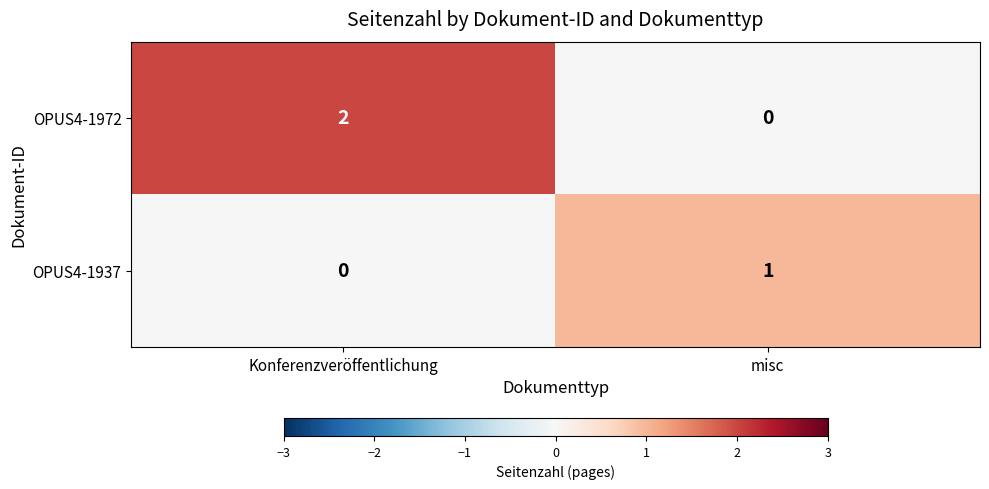

Which series has the largest range (max minus min)?

OPUS4-1972